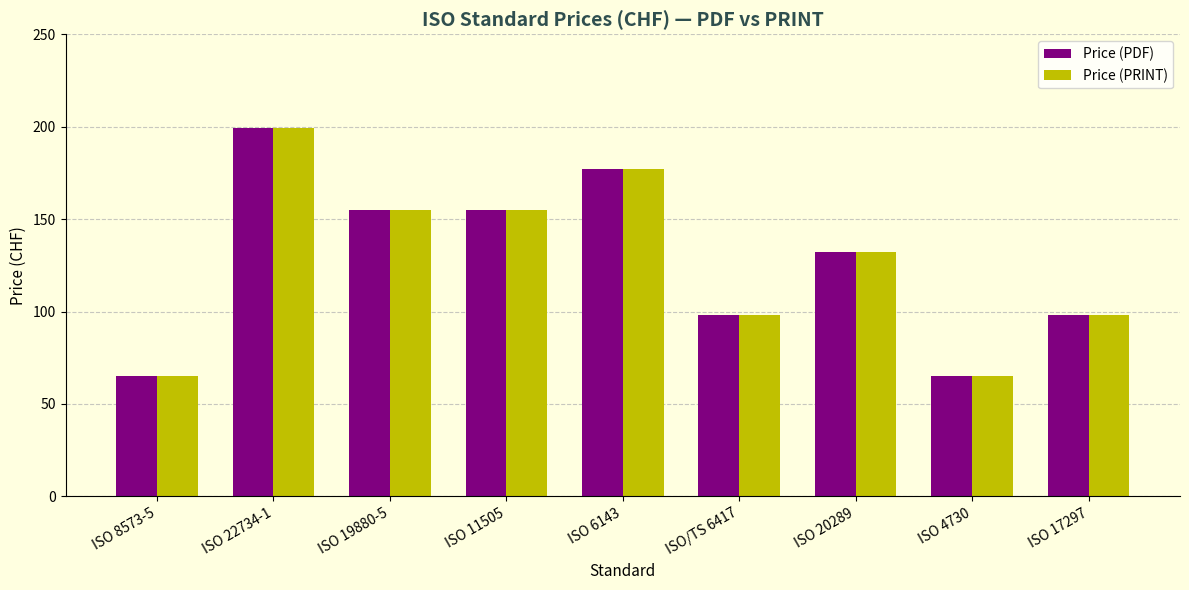

Is the value of Price (PDF) at ISO 11505 greater than the value of Price (PRINT) at ISO 20289?

Yes